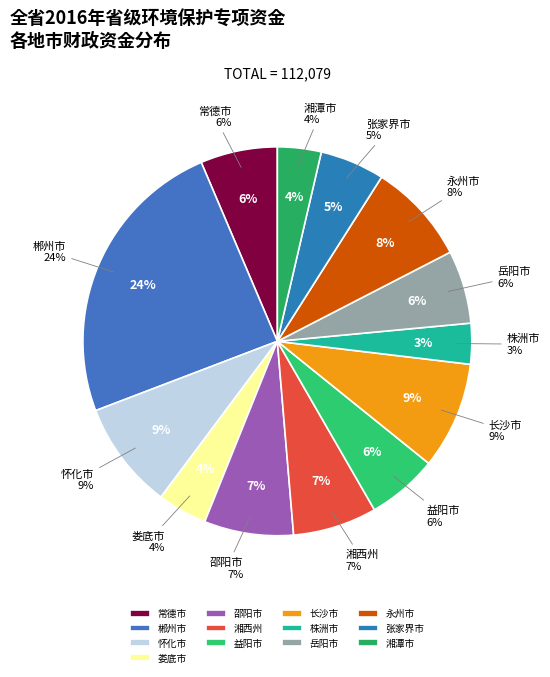

Is there a majority slice in this chart?

No